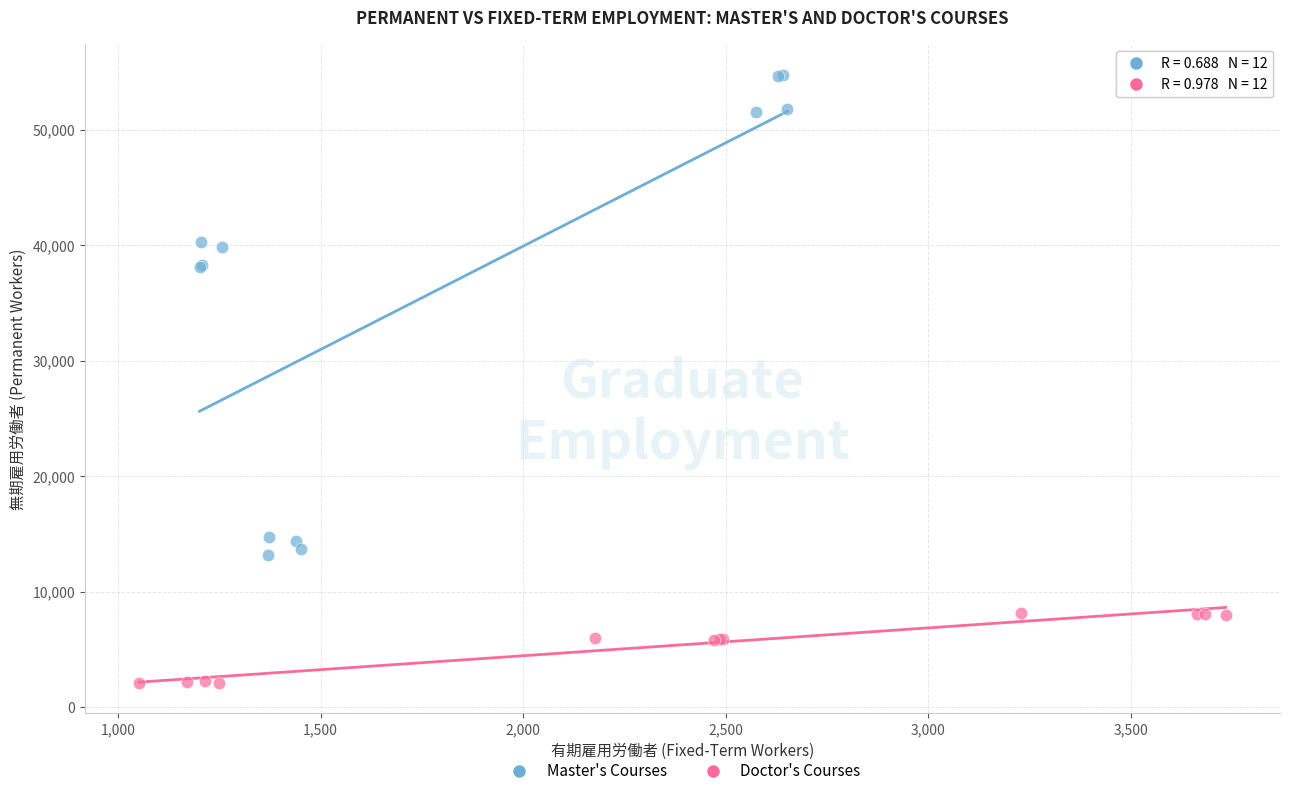

Which series has the widest spread of Y values?

Master's Courses